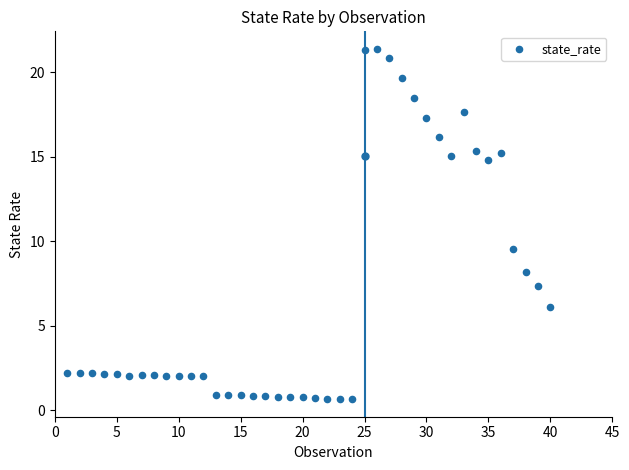

What is the range of Y values (max minus min)?

20.7